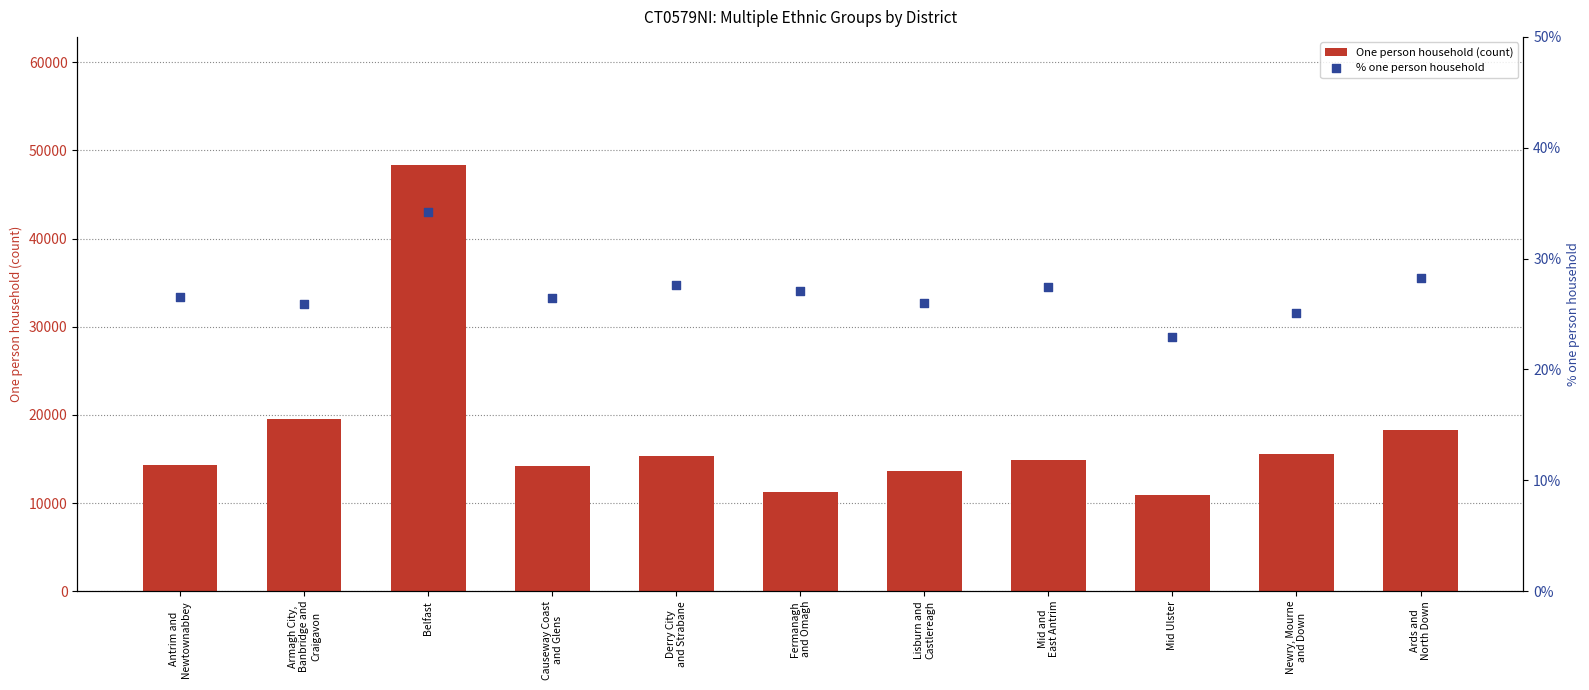

What are all the series names shown in the legend?

One person household (count), % one person household